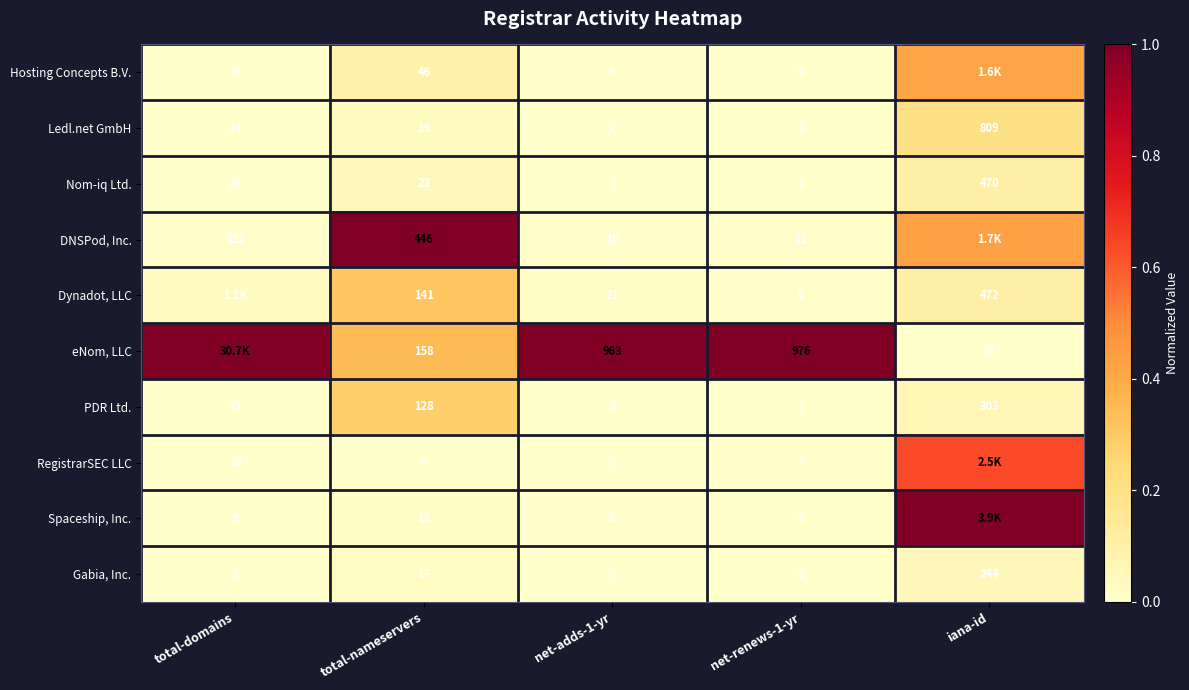

Is it true that Ledl.net GmbH equals 0.0 at net-renews-1-yr?

False